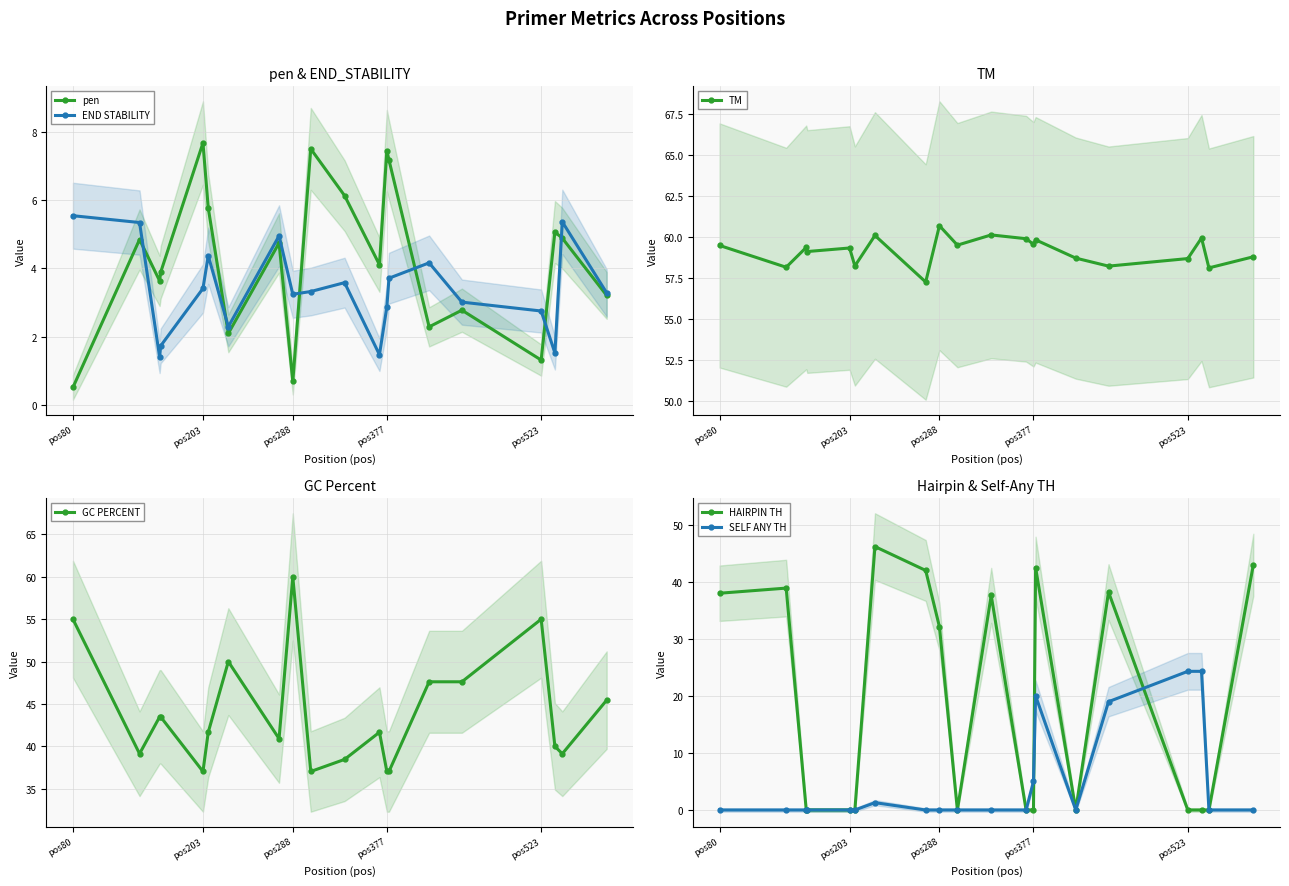

How many interior local peaks does the END STABILITY series have?

5